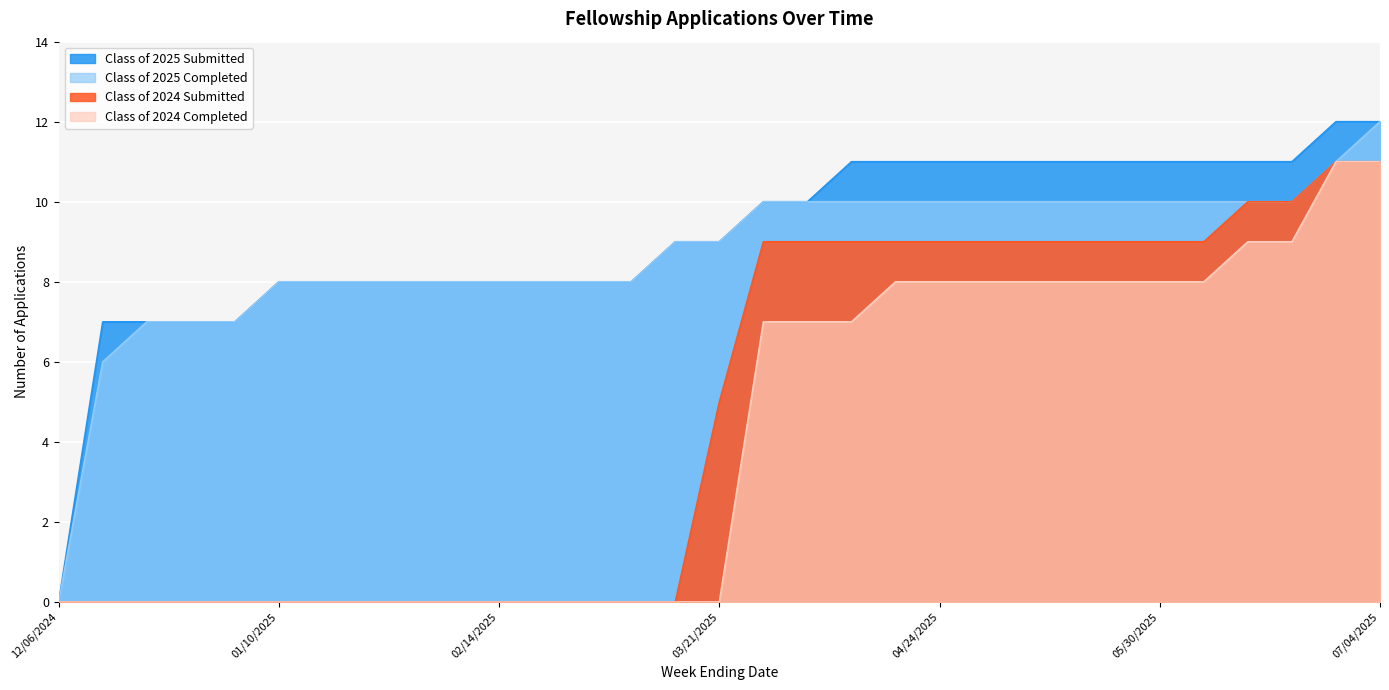

At which label does Class of 2025 Completed first exceed 9?

03/28/2025